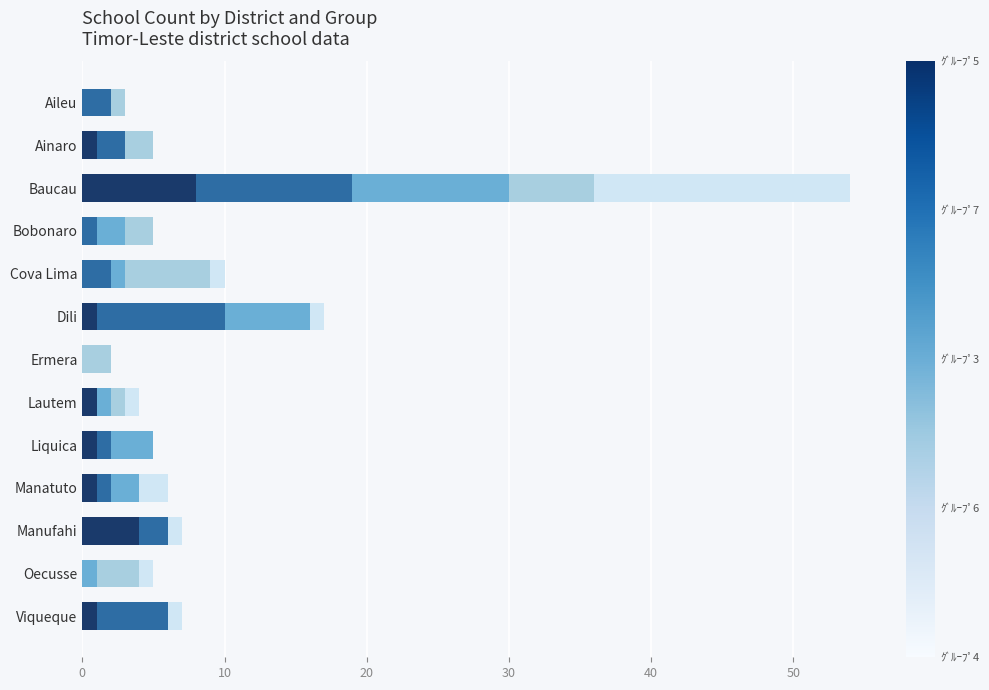

At which category is the sum across all series the highest?

Baucau